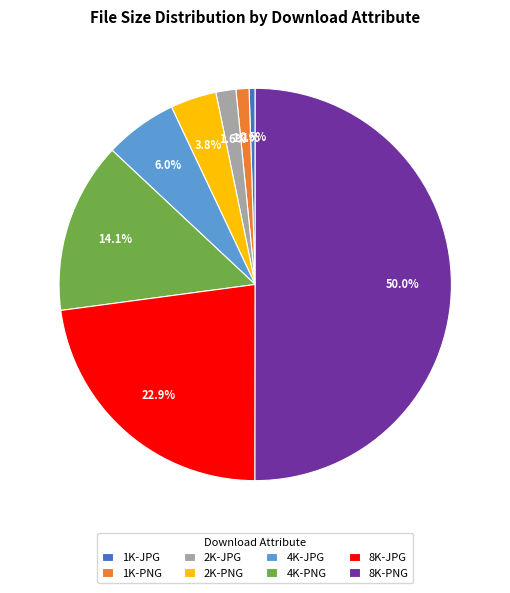

True or false: 4K-JPG accounts for 6% of the total.

True